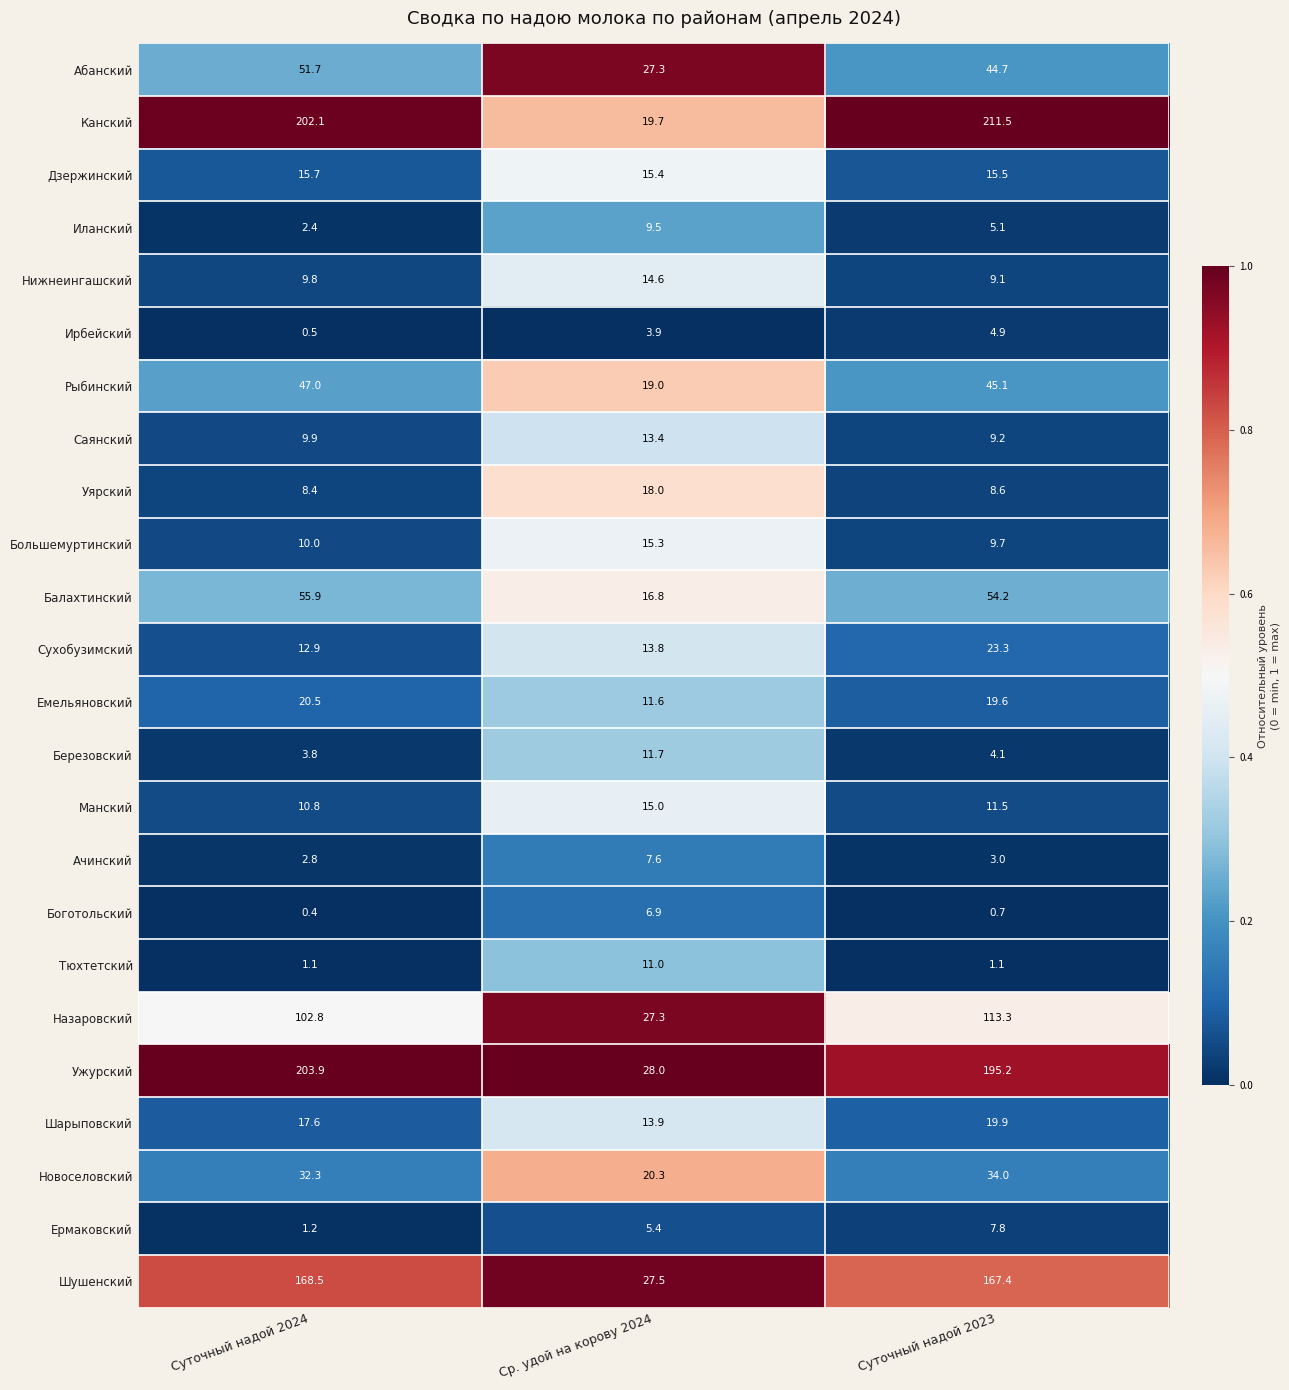

What is the sum of the Канский values at Суточный надой 2023 and Ср. удой на корову 2024?

231.2